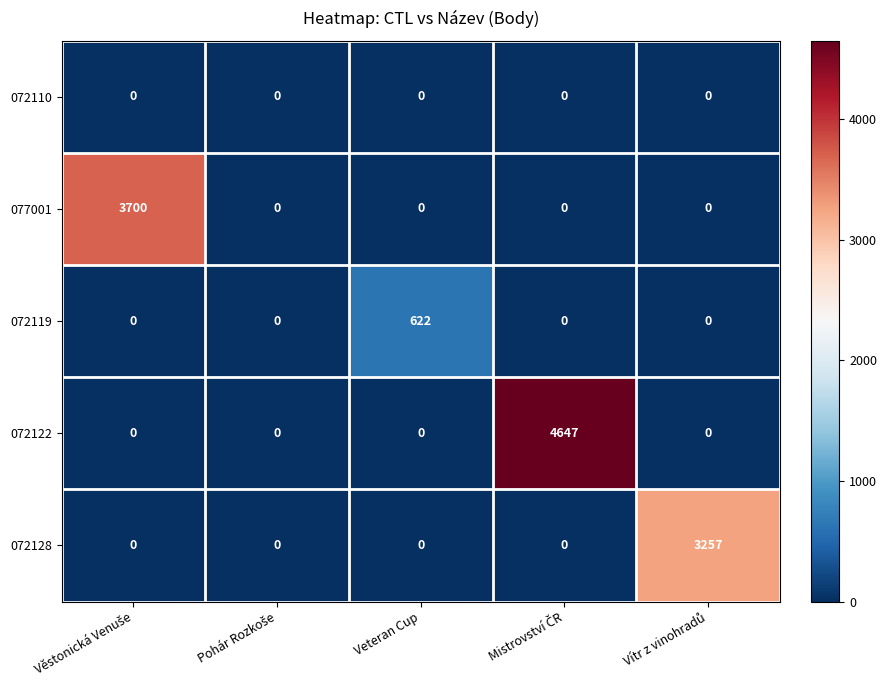

List the series in order of their peak value, highest first.

072122, 077001, 072128, 072119, 072110